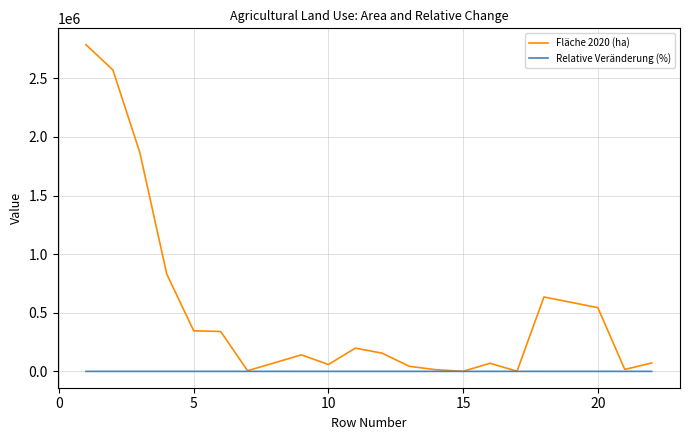

True or false: Relative Veränderung (%) has more than 1 points higher than both neighbors.

True